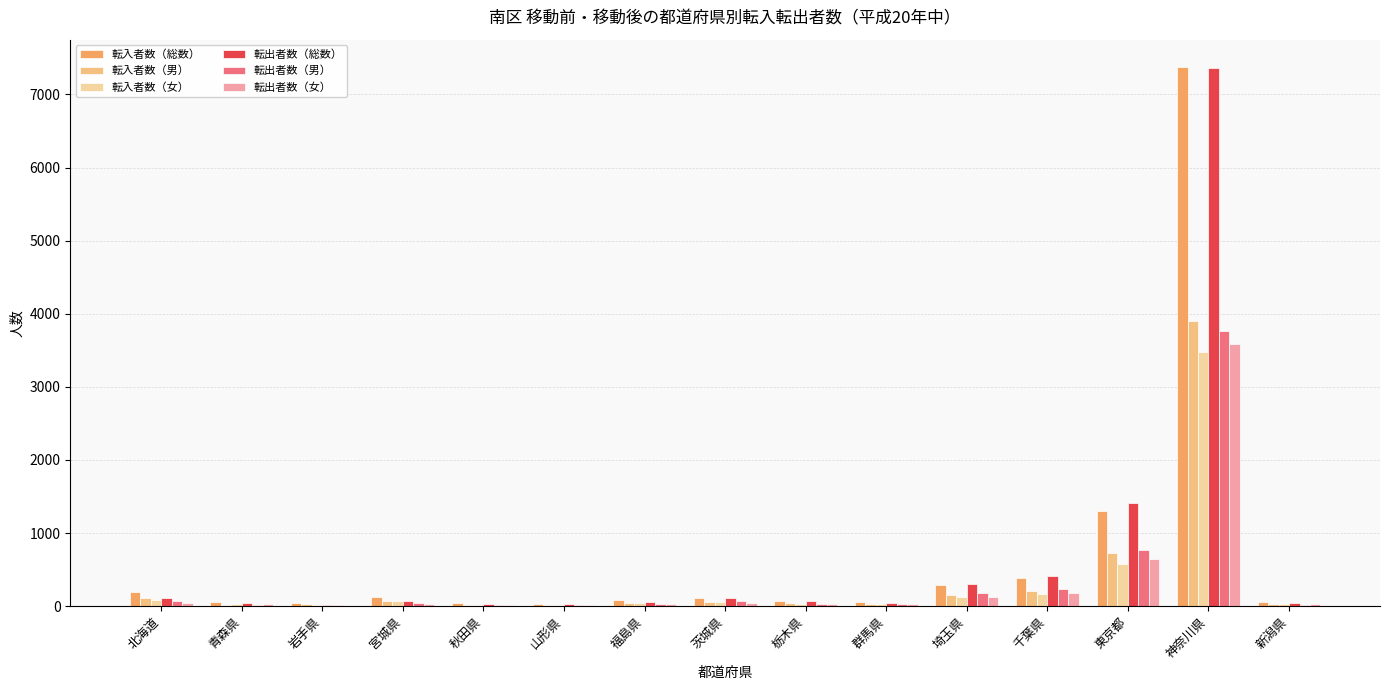

Are the bars horizontal?

No